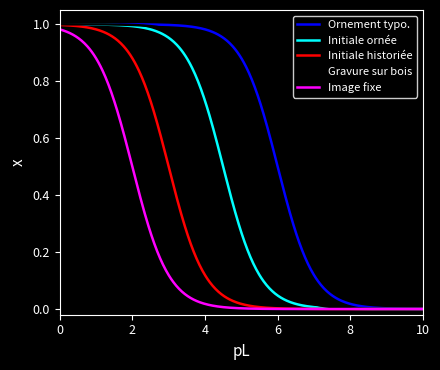

Which series has the largest total across all categories?

Ornement typo.